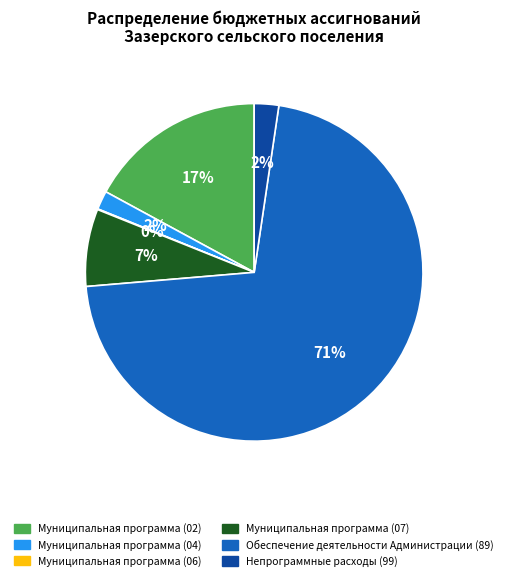

To the nearest percent, what portion does Муниципальная программа (07) represent?

7%